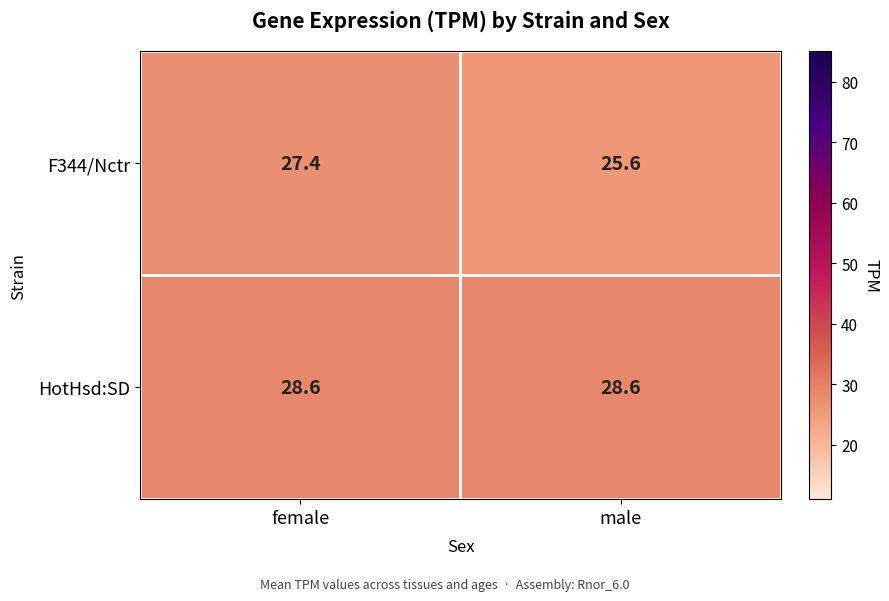

The HotHsd:SD series shows 13.7 at male. True or false?

False